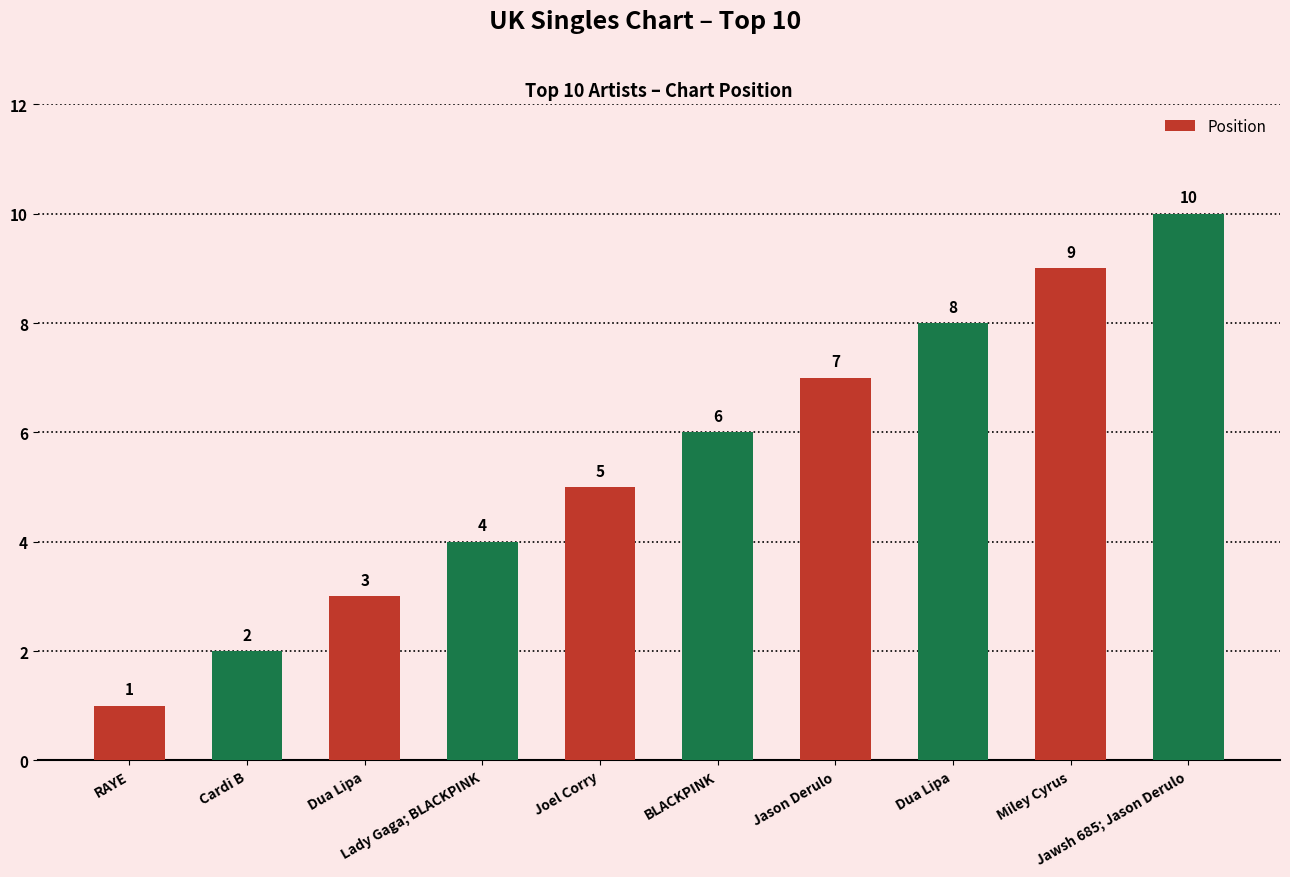

How many data points are less than 6?

5